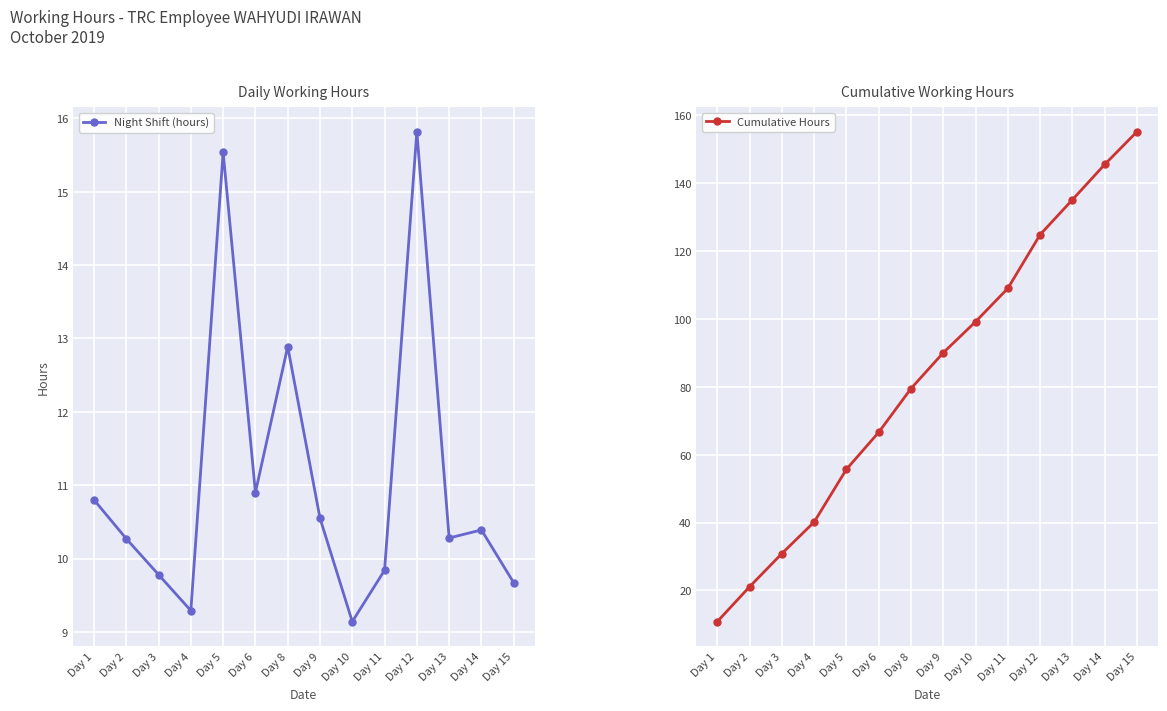

Is it true that Cumulative Hours equals 28.3 at Day 5?

False